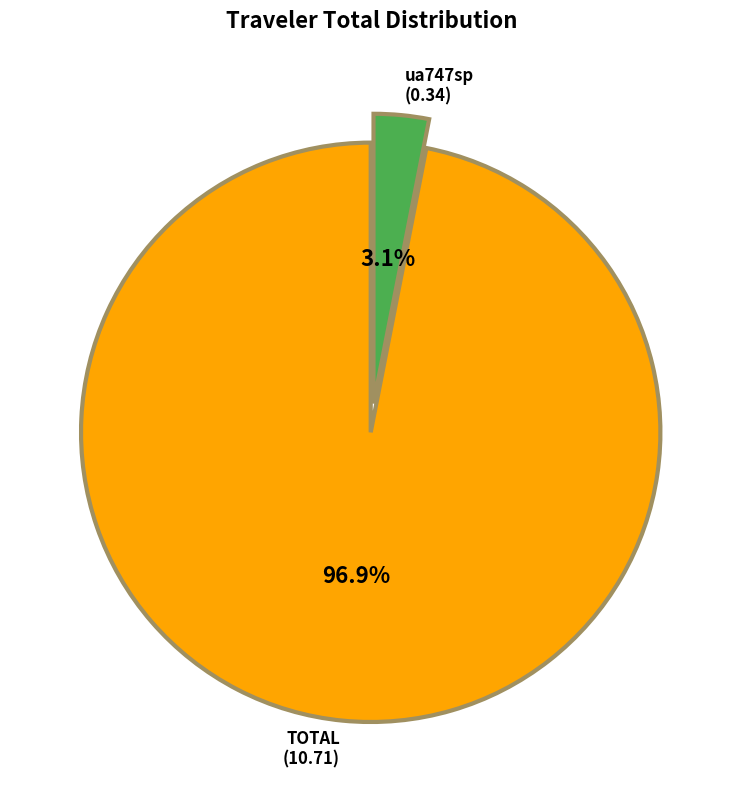

Does any single category account for the majority?

Yes